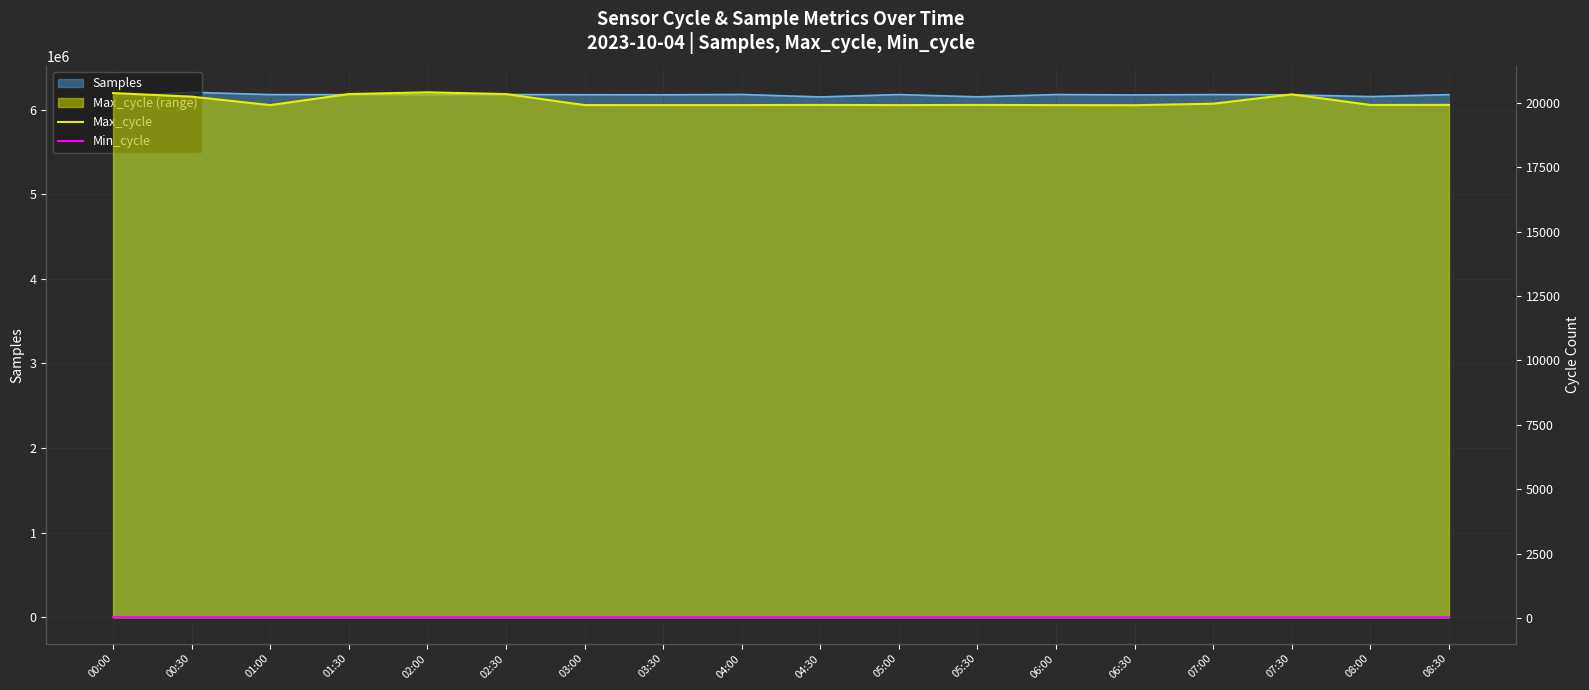

What is the minimum value shown in the chart?

23